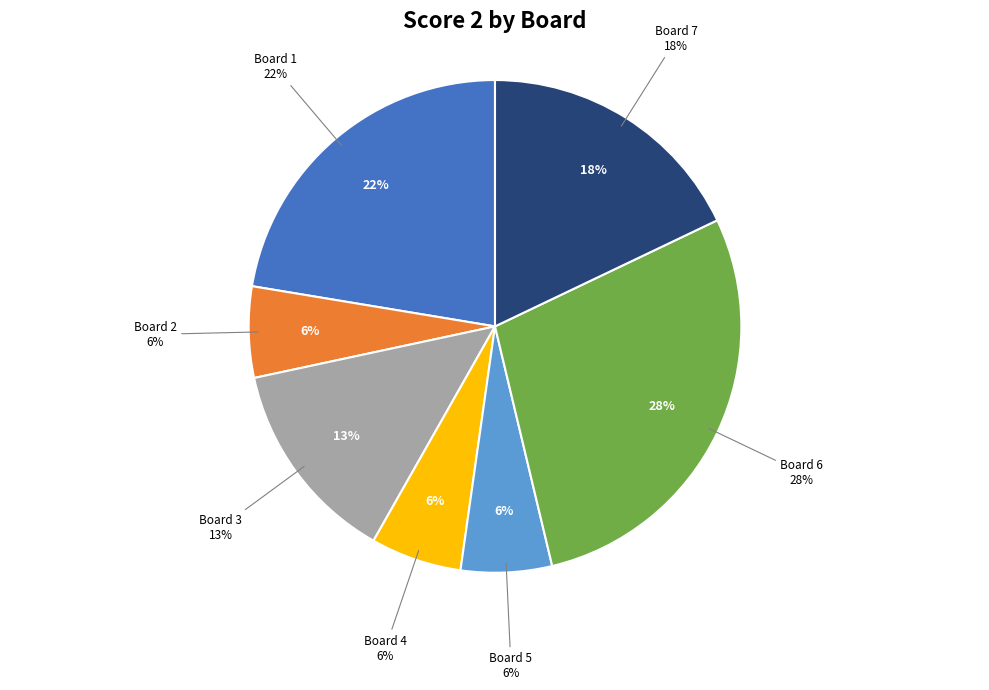

Does any single category account for the majority?

No